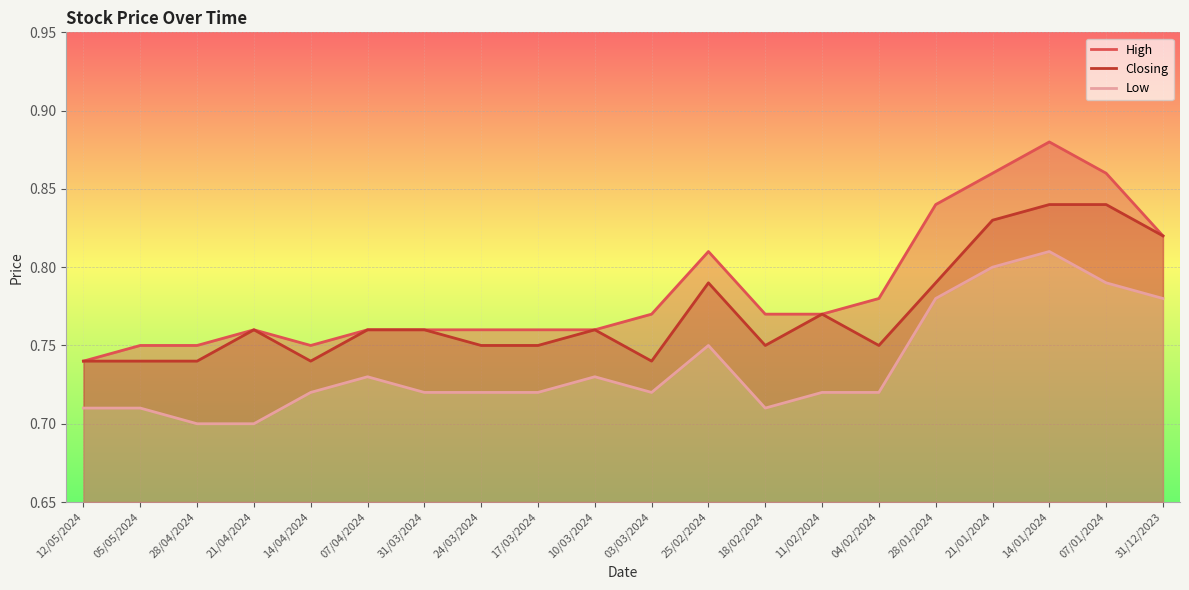

What position from the right is 11/02/2024?

7